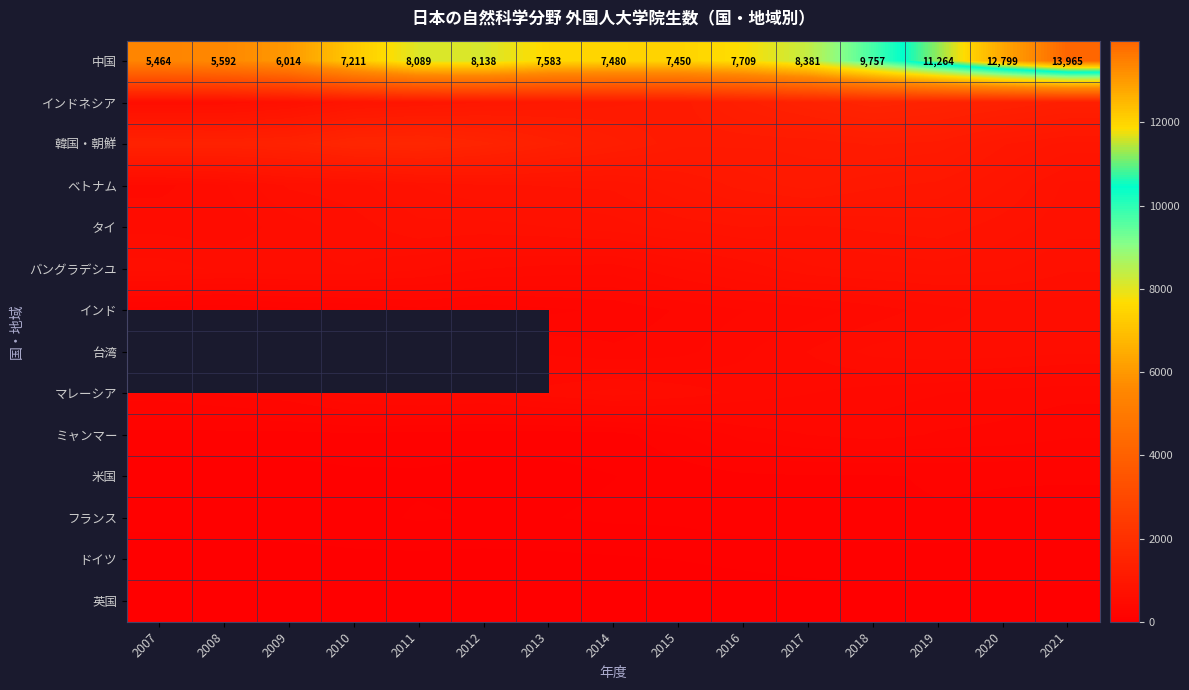

True or false: 中国 has a value of 13965 at 2021.

True